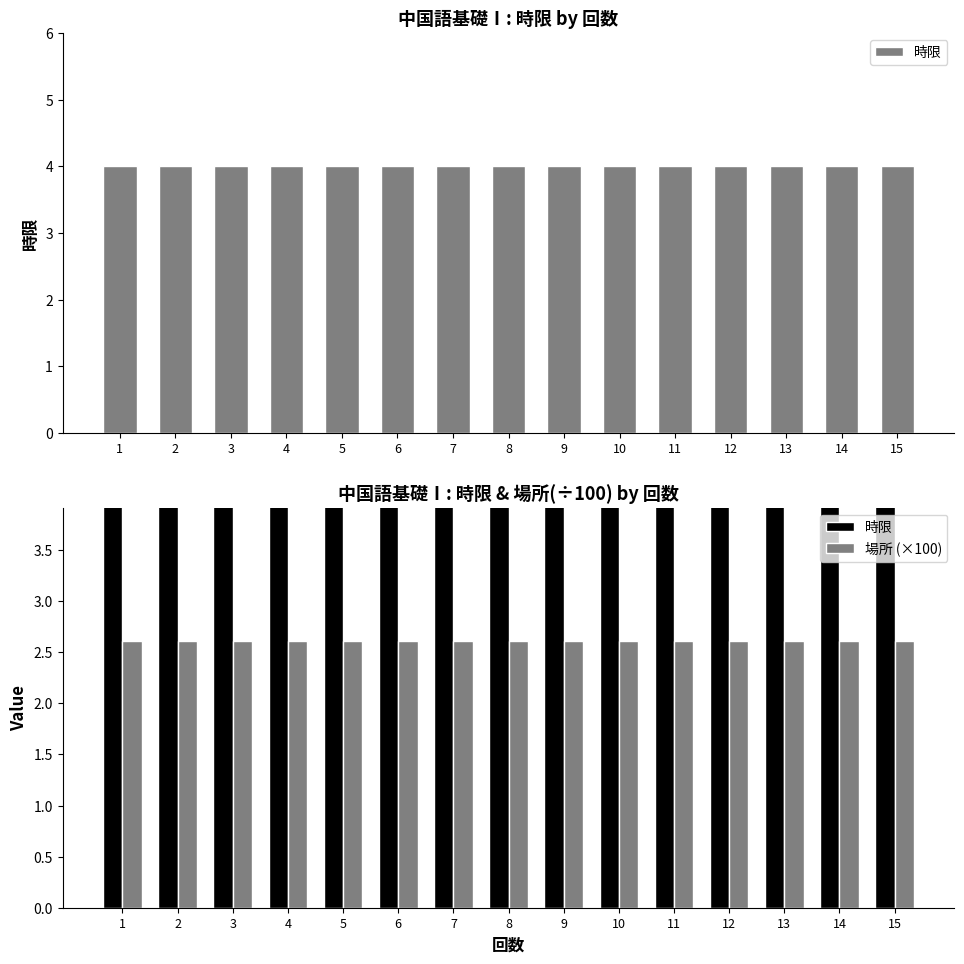

Reading left to right, extract all data points from this chart.

時限: 4.0	4.0	4.0	4.0	4.0	4.0	4.0	4.0	4.0	4.0	4.0	4.0	4.0	4.0	4.0
場所 (×100): 2.6	2.6	2.6	2.6	2.6	2.6	2.6	2.6	2.6	2.6	2.6	2.6	2.6	2.6	2.6